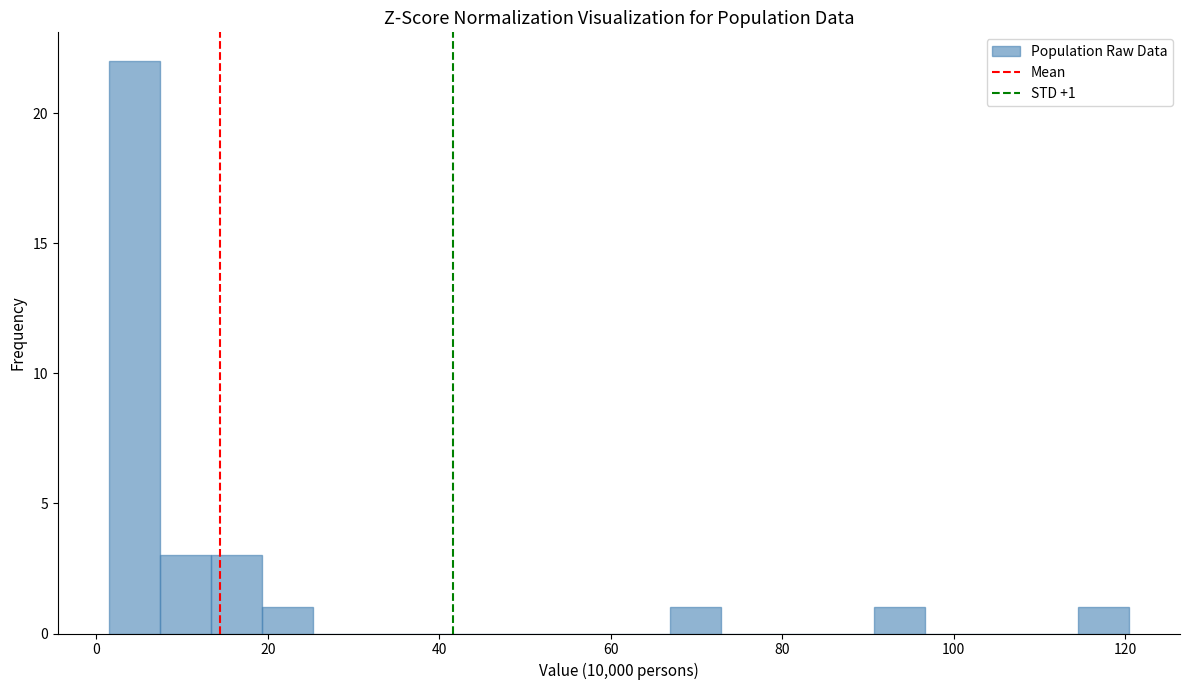

Around what value on the x-axis is the tallest bar? Give the approximate position of its centre, as read against the axis.

4